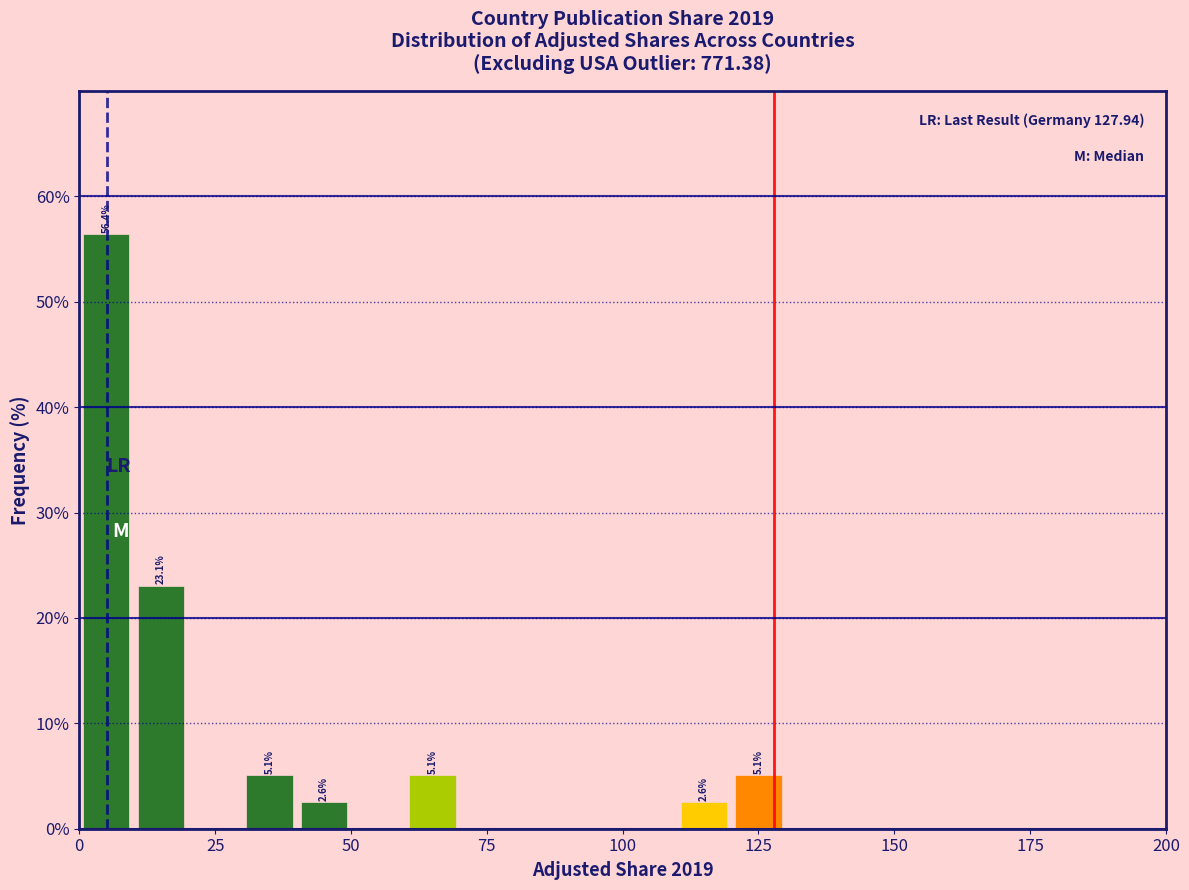

Around what value on the x-axis is the tallest bar? Give the approximate position of its centre, as read against the axis.

5